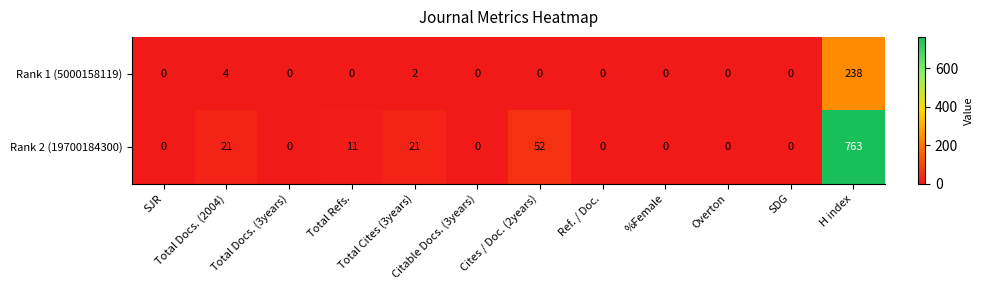

What is the highest value of the Rank 1 (5000158119) series?

238